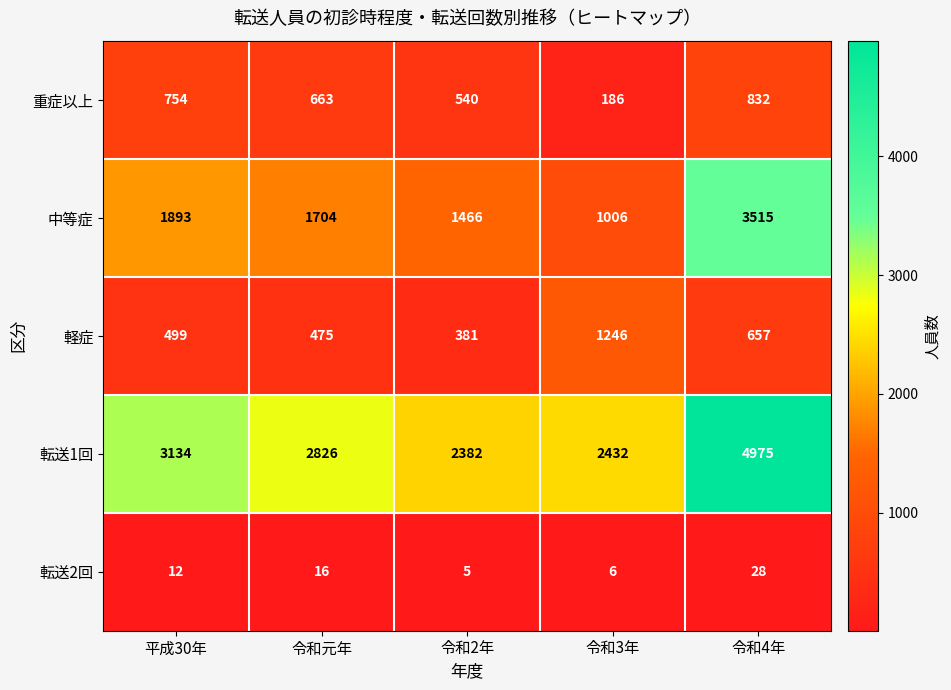

Reading left to right, transcribe all the data shown in this chart.

重症以上: 754	663	540	186	832
中等症: 1893	1704	1466	1006	3515
軽症: 499	475	381	1246	657
転送1回: 3134	2826	2382	2432	4975
転送2回: 12	16	5	6	28